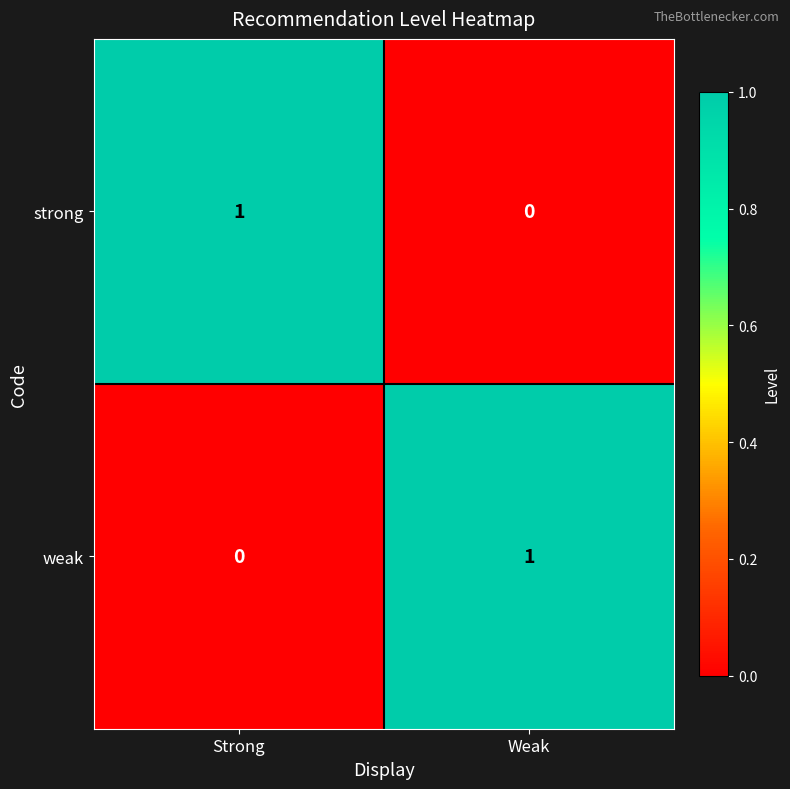

Is it true that weak equals -1 at Strong?

False